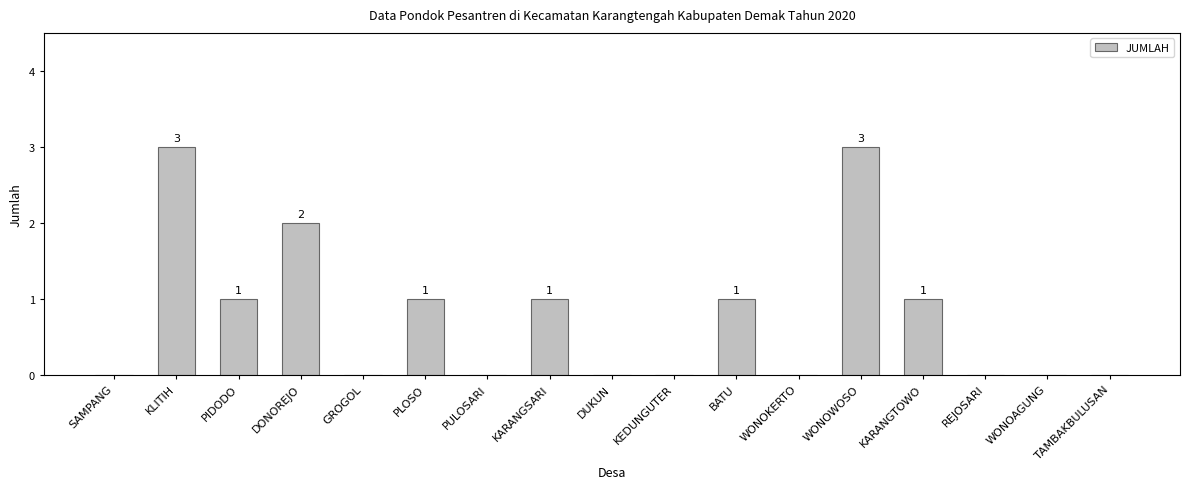

What is the greatest value displayed?

3